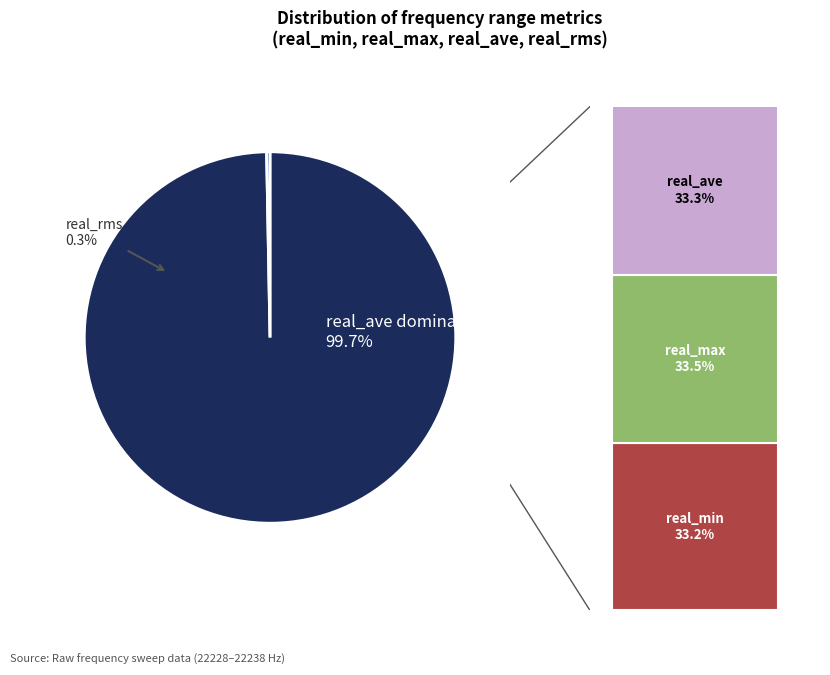

Is real_rms the majority of the pie?

No